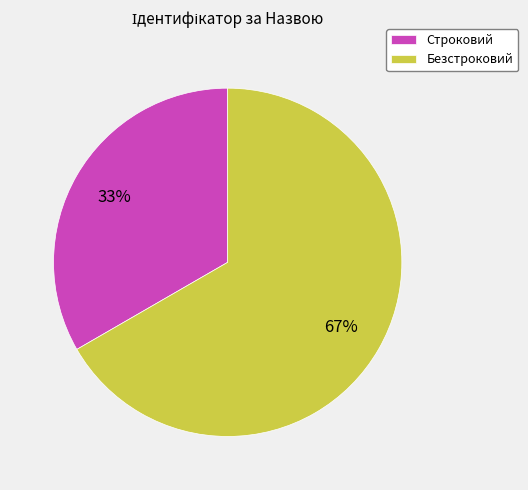

How many slices are in this pie chart?

2